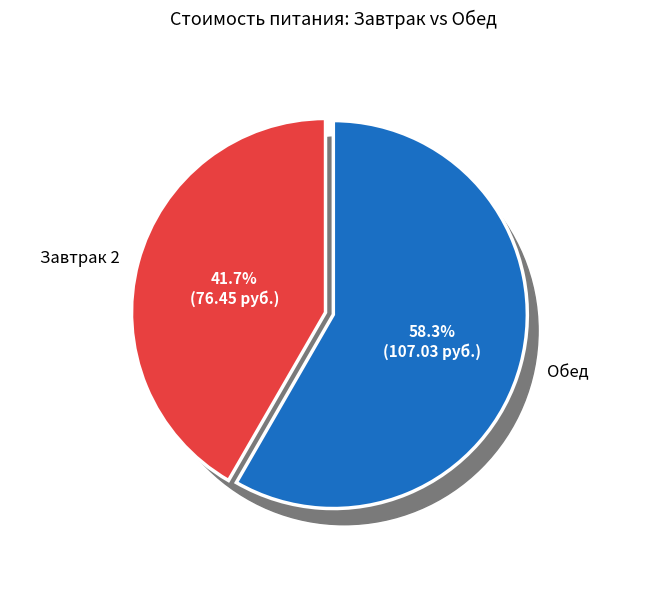

To the nearest percent, what is the average slice percentage?

50%